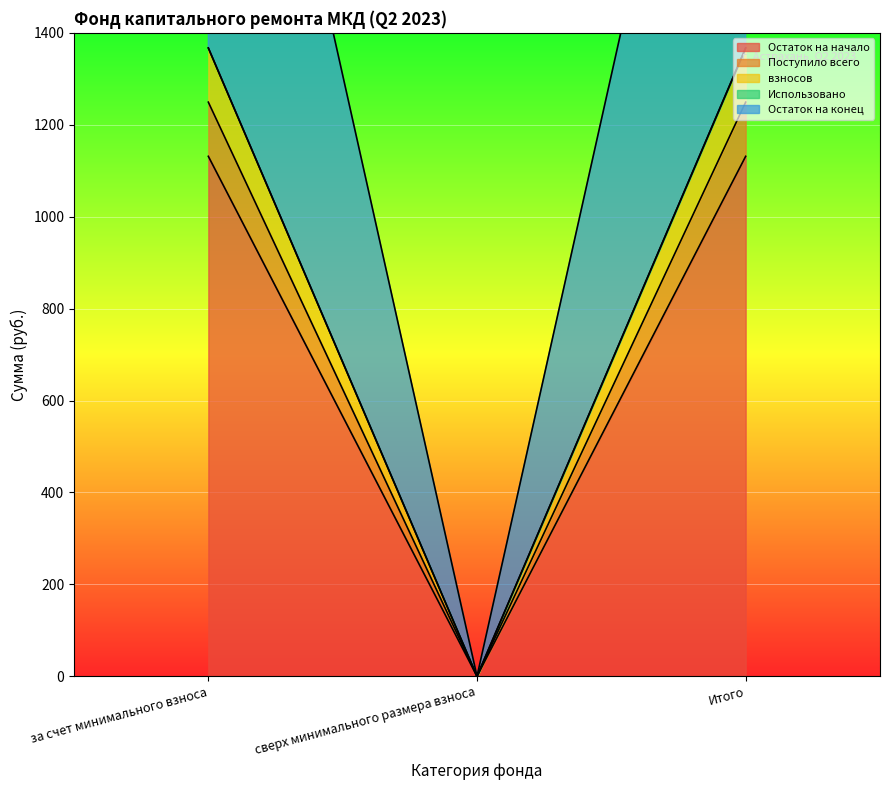

List the labels in order of Поступило всего value, largest first.

за счет минимального взноса, Итого, сверх минимального размера взноса